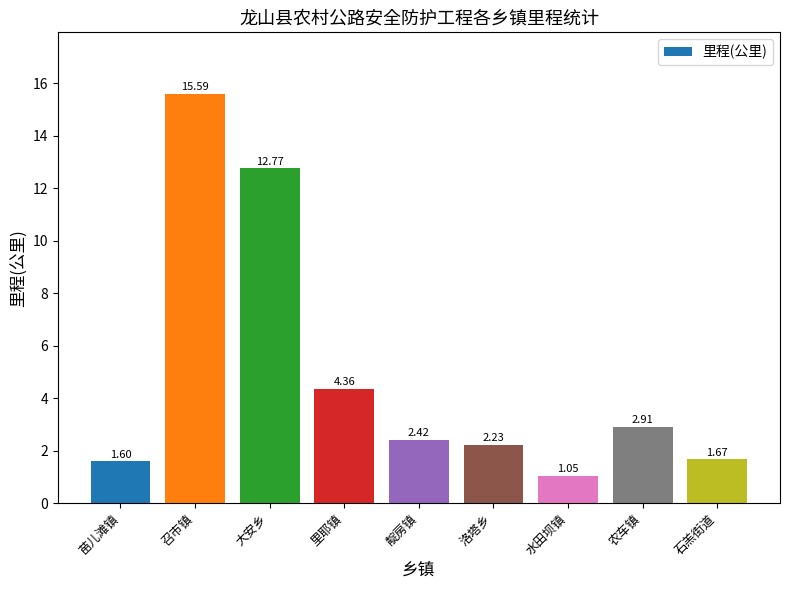

What is the sum of the values at 召市镇 and 水田坝镇?

16.6